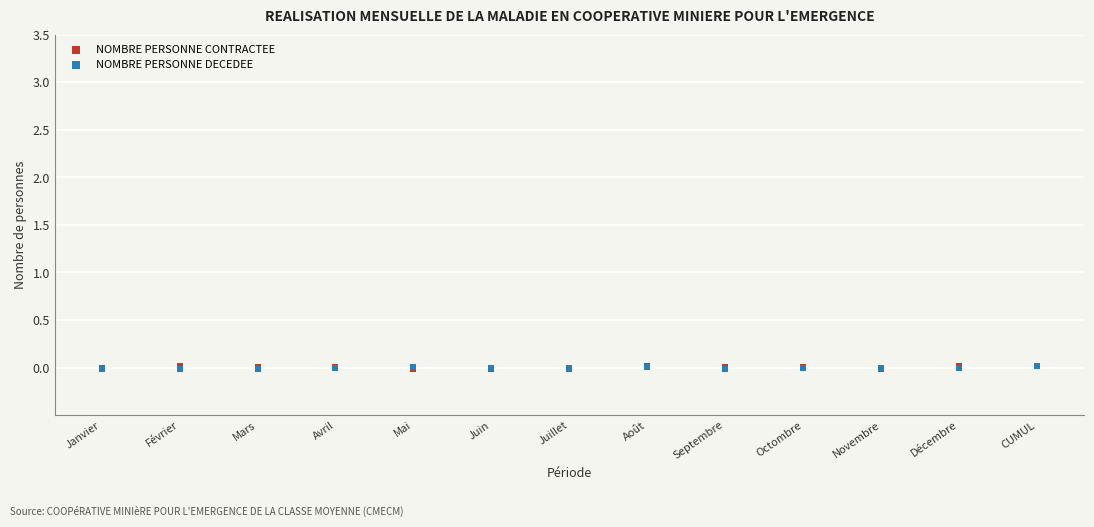

What are all the series names shown in the legend?

NOMBRE PERSONNE CONTRACTEE, NOMBRE PERSONNE DECEDEE